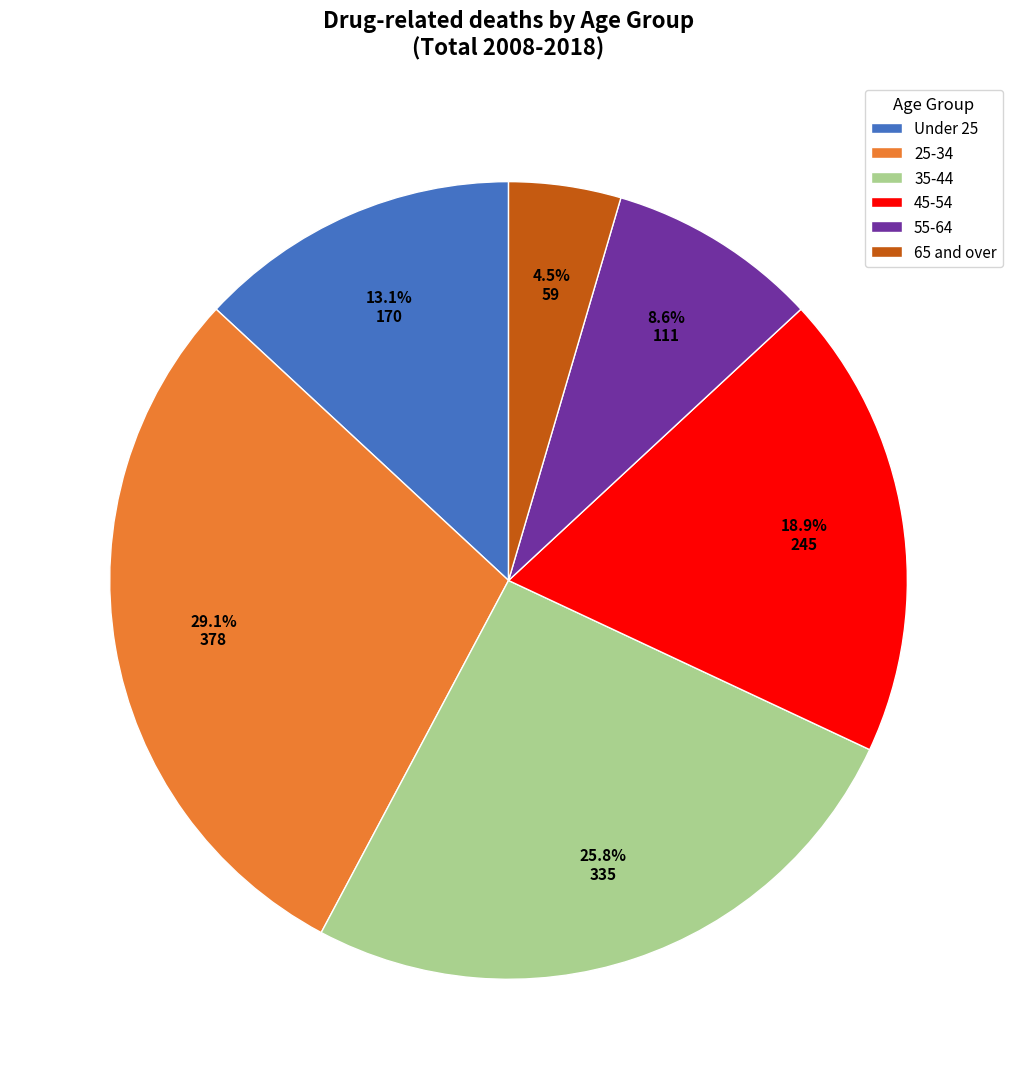

To the nearest percent, what portion does 25-34 represent?

29%